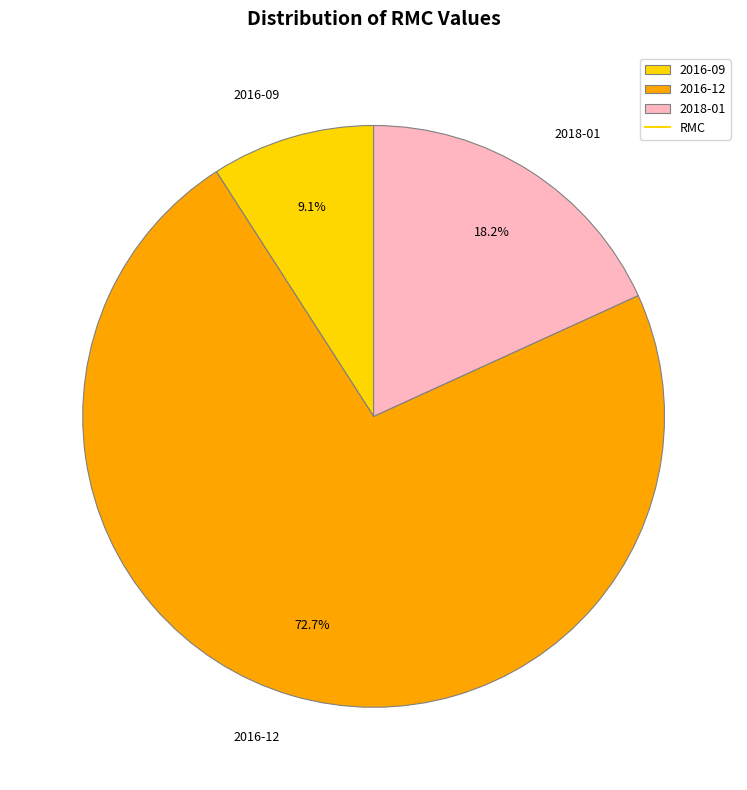

Which slice is the largest?

2016-12